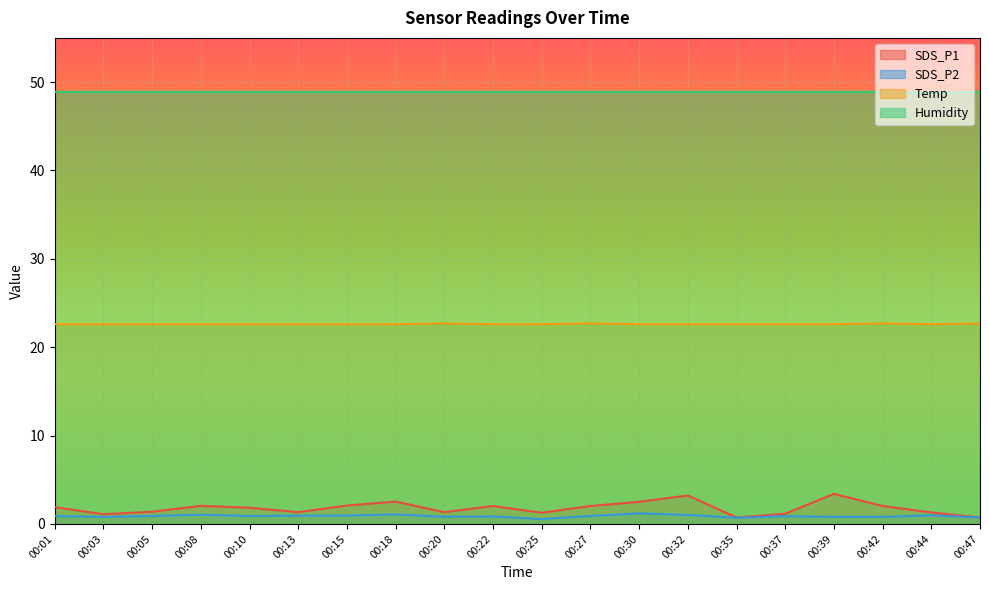

Is it true that SDS_P2 equals 0.3 at 00:01?

False